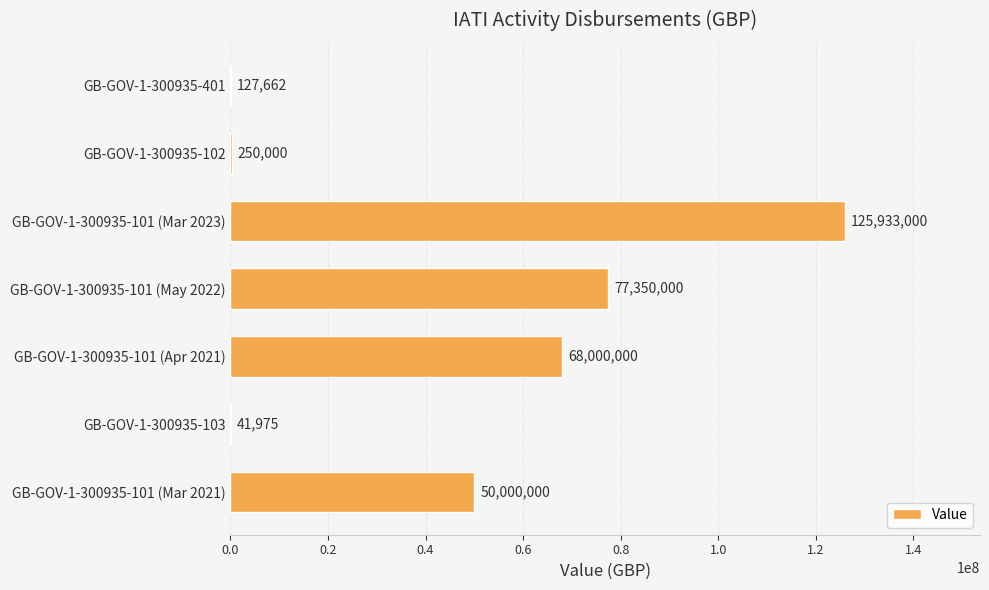

What is the change in value from GB-GOV-1-300935-102 to GB-GOV-1-300935-101 (Mar 2021)?

+49750000.0